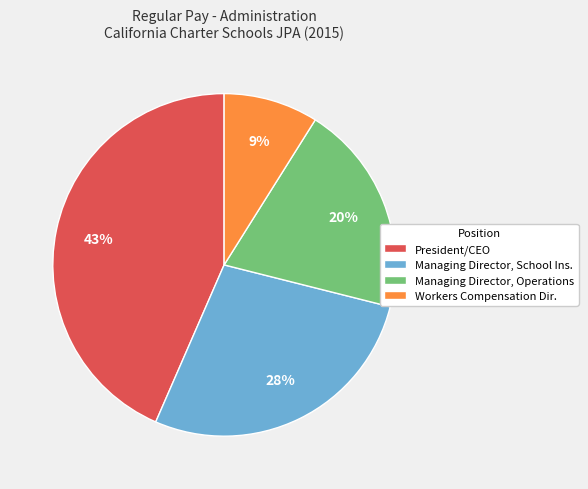

True or false: President/CEO accounts for 43% of the total.

True